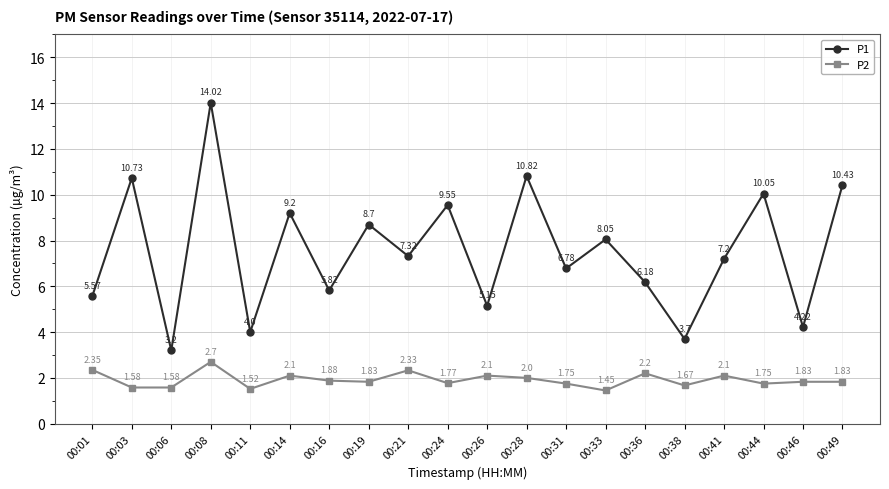

True or false: P1 and P2 cross at least once.

False